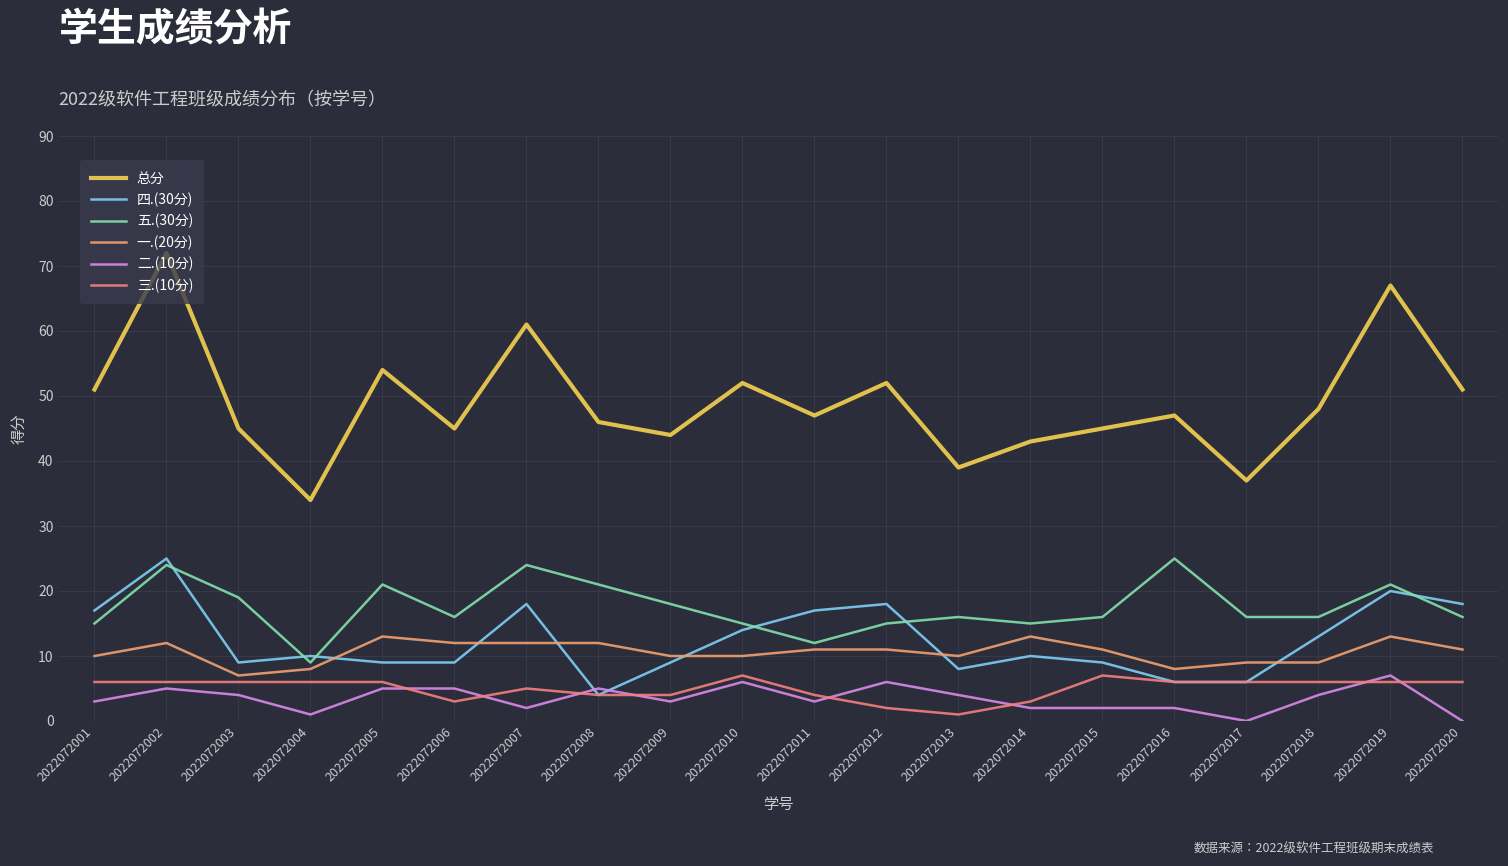

Does the chart have visible grid lines?

Yes